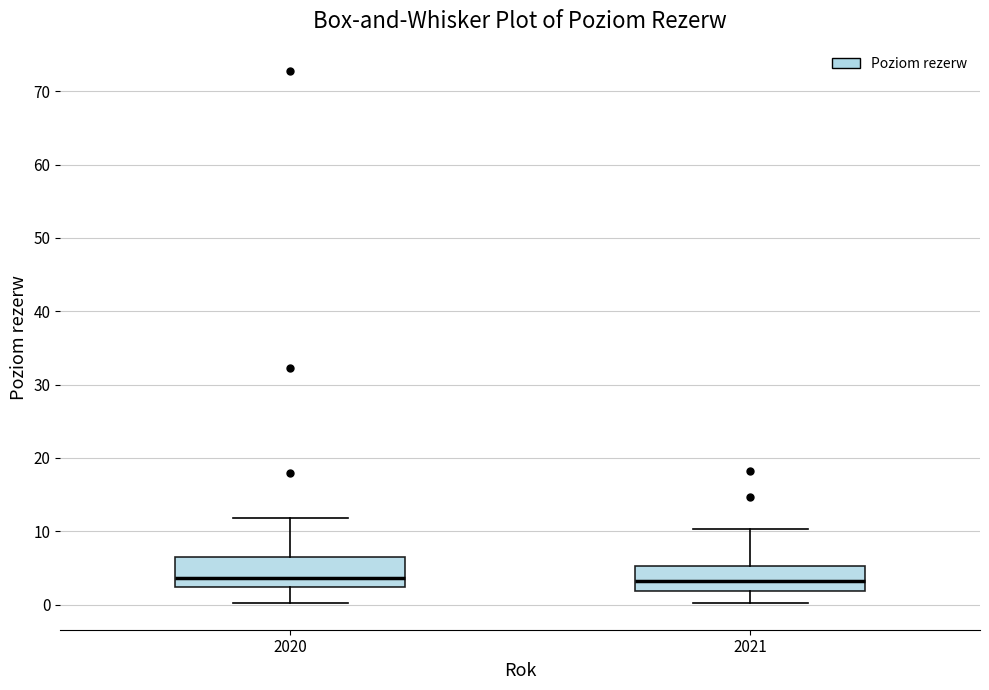

Reading left to right, transcribe this box plot: for each box, give where its median line is, the range the box spans, and where its two whiskers end, as read against the y-axis. The values are not printed on the chart, so give them approximately, as read against the axis.

2020: median 4, box 2 to 6, whiskers 0 to 12
2021: median 3, box 2 to 5, whiskers 0 to 10